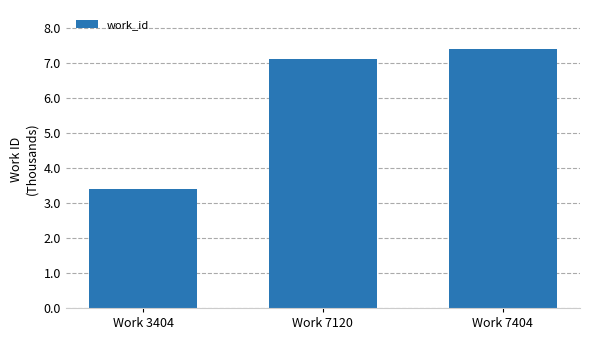

Are the bars horizontal?

No